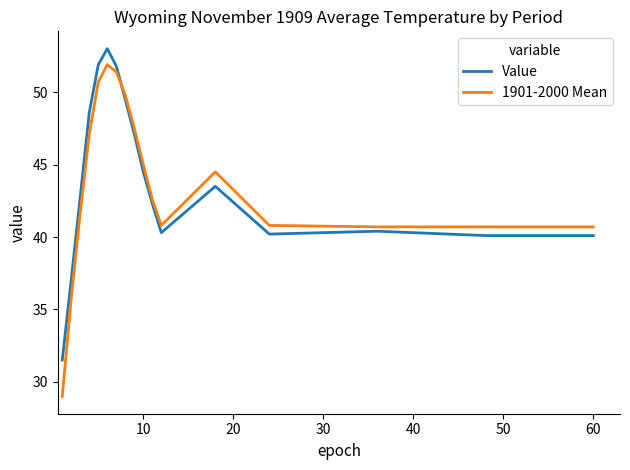

What is the difference between the maximum and minimum values in the Value series?

21.5